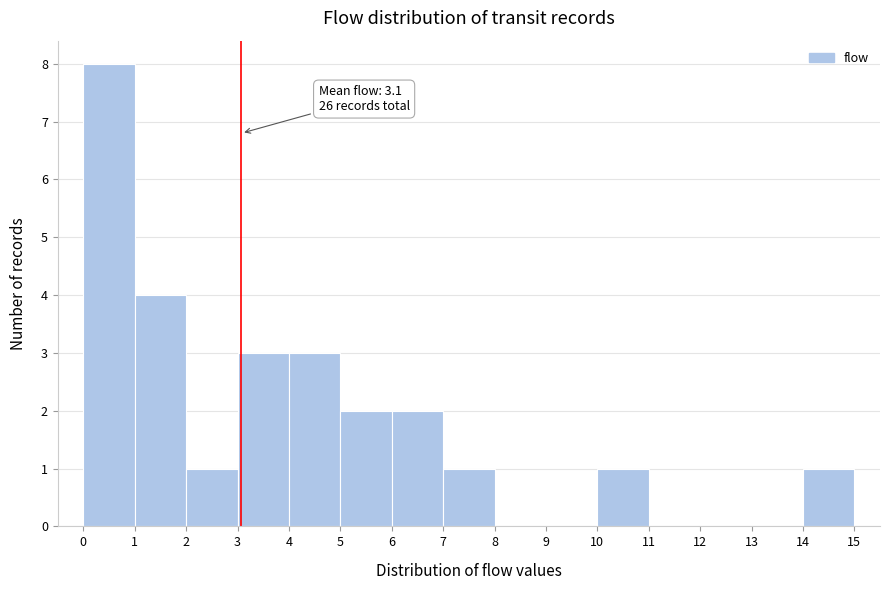

Which range on the x-axis has the tallest bar?

0 to 1